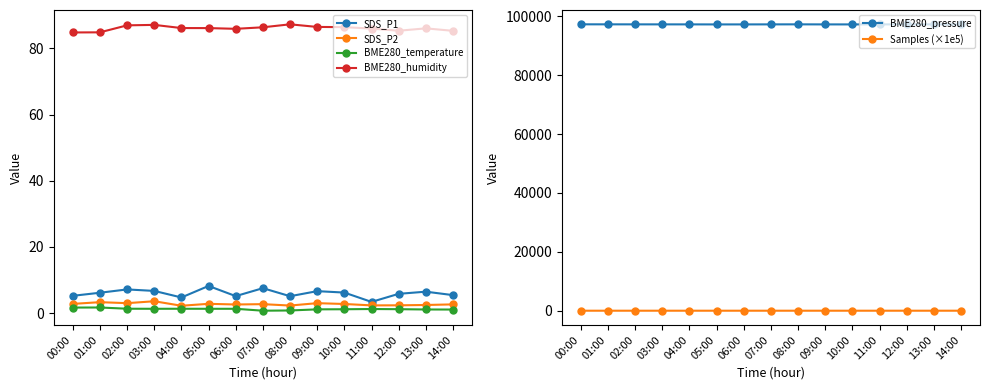

What is the value of the BME280_humidity point at the 11th from the left?

86.4